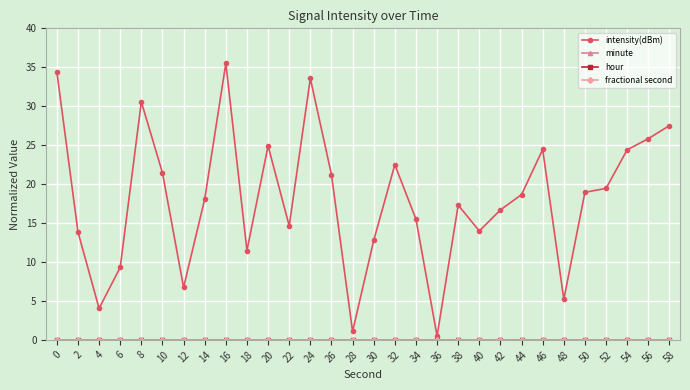

Is this an area chart (filled region under the line)?

No